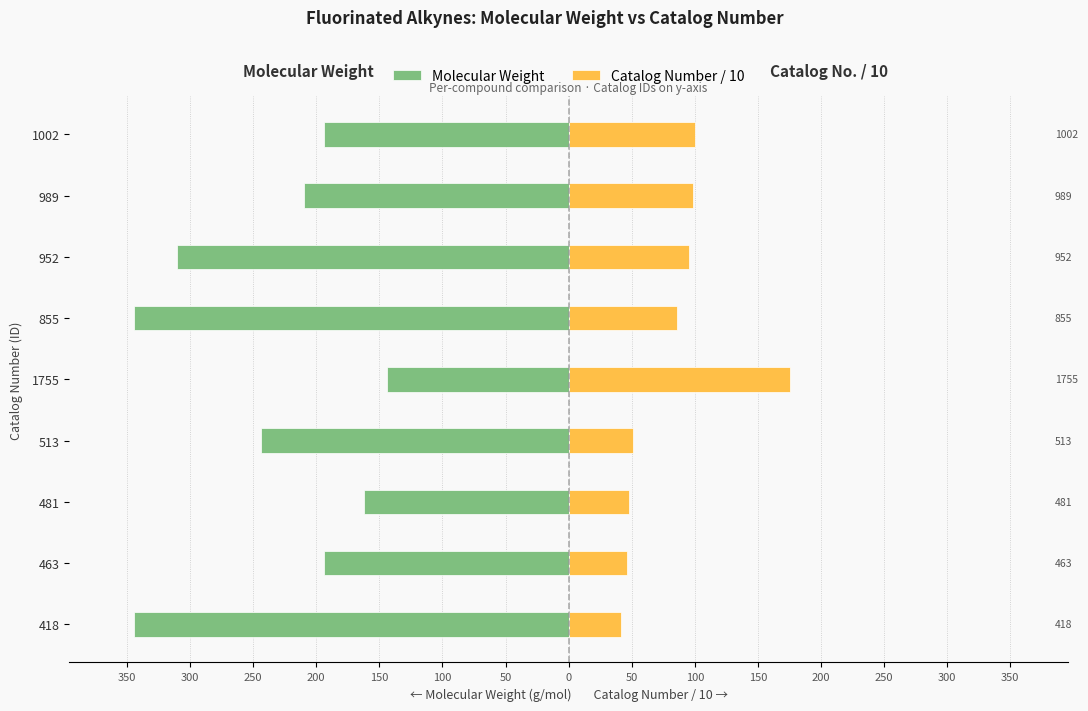

At 855, list the series in order from largest to smallest.

Catalog Number / 10, Molecular Weight